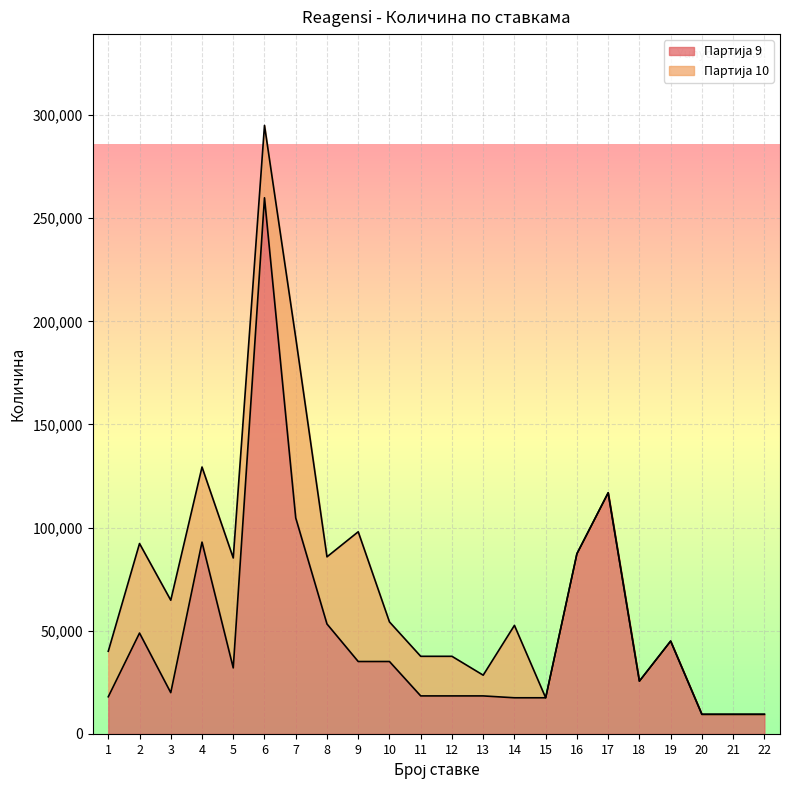

Count the number of values greater than 32000.

10